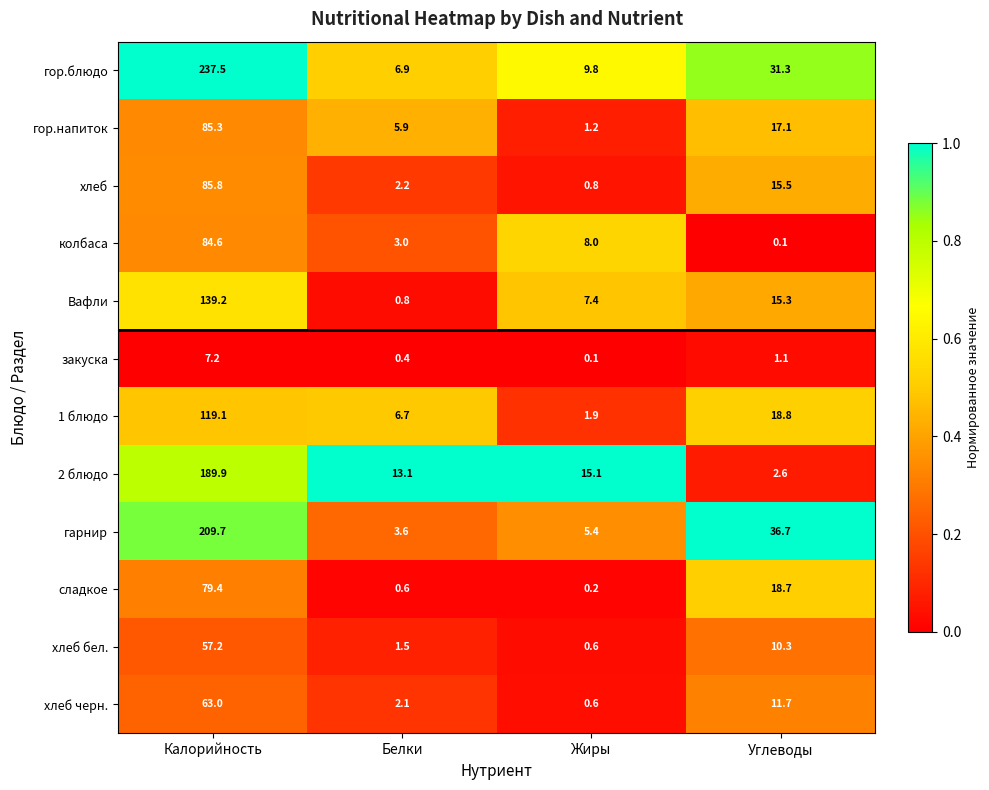

Which series has the largest range (max minus min)?

гор.блюдо